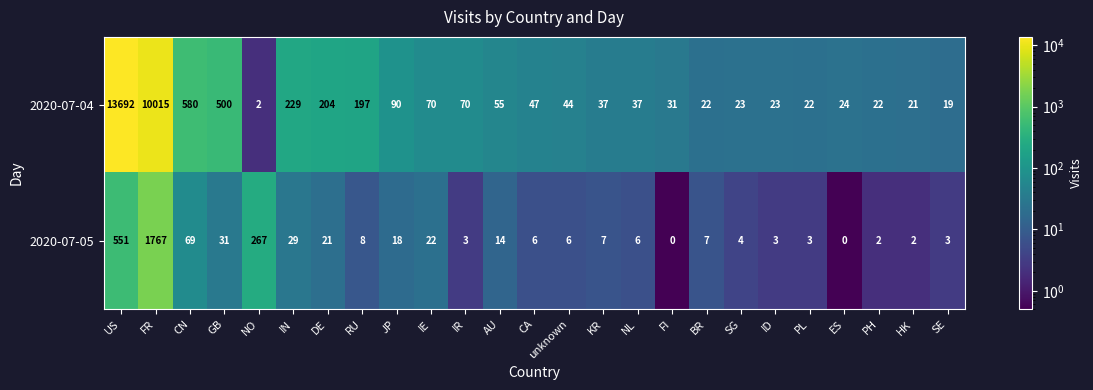

What is the difference between the maximum and second lowest values in the 2020-07-05 series?

1767